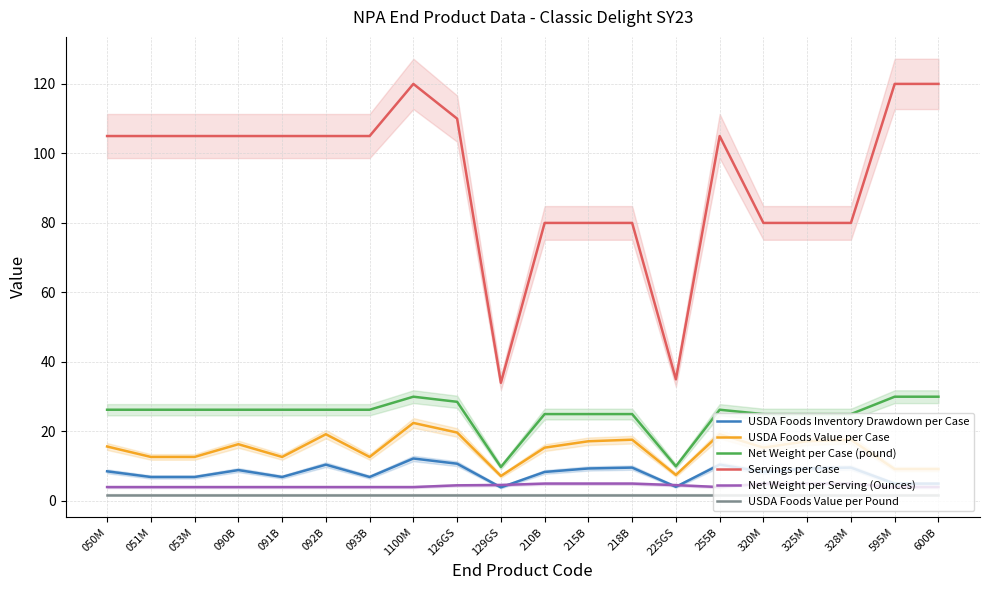

Reading left to right, extract all data points from this chart.

USDA Foods Inventory Drawdown per Case: 050M=8.5	051M=6.9	053M=6.9	090B=8.9	091B=6.9	092B=10.4	093B=6.9	1100M=12.2	126GS=10.7	129GS=3.9	210B=8.3	215B=9.3	218B=9.6	225GS=4.1	255B=10.4	320M=8.4	325M=9.3	328M=9.6	595M=5.0	600B=5.0
USDA Foods Value per Case: 050M=15.7	051M=12.7	053M=12.7	090B=16.3	091B=12.7	092B=19.2	093B=12.7	1100M=22.4	126GS=19.7	129GS=7.2	210B=15.3	215B=17.2	218B=17.6	225GS=7.5	255B=19.2	320M=15.4	325M=17.2	328M=17.6	595M=9.2	600B=9.2
Net Weight per Case (pound): 050M=26.2	051M=26.2	053M=26.2	090B=26.2	091B=26.2	092B=26.2	093B=26.2	1100M=30.0	126GS=28.5	129GS=9.8	210B=25.0	215B=25.0	218B=25.0	225GS=10.0	255B=26.2	320M=25.0	325M=25.0	328M=25.0	595M=30.0	600B=30.0
Servings per Case: 050M=105.0	051M=105.0	053M=105.0	090B=105.0	091B=105.0	092B=105.0	093B=105.0	1100M=120.0	126GS=110.0	129GS=34.0	210B=80.0	215B=80.0	218B=80.0	225GS=35.0	255B=105.0	320M=80.0	325M=80.0	328M=80.0	595M=120.0	600B=120.0
Net Weight per Serving (Ounces): 050M=4.0	051M=4.0	053M=4.0	090B=4.0	091B=4.0	092B=4.0	093B=4.0	1100M=4.0	126GS=4.5	129GS=4.6	210B=5.0	215B=5.0	218B=5.0	225GS=4.6	255B=4.0	320M=5.0	325M=5.0	328M=5.0	595M=4.0	600B=4.0
USDA Foods Value per Pound: 050M=1.8	051M=1.8	053M=1.8	090B=1.8	091B=1.8	092B=1.8	093B=1.8	1100M=1.8	126GS=1.8	129GS=1.8	210B=1.8	215B=1.8	218B=1.8	225GS=1.8	255B=1.8	320M=1.8	325M=1.8	328M=1.8	595M=1.8	600B=1.8